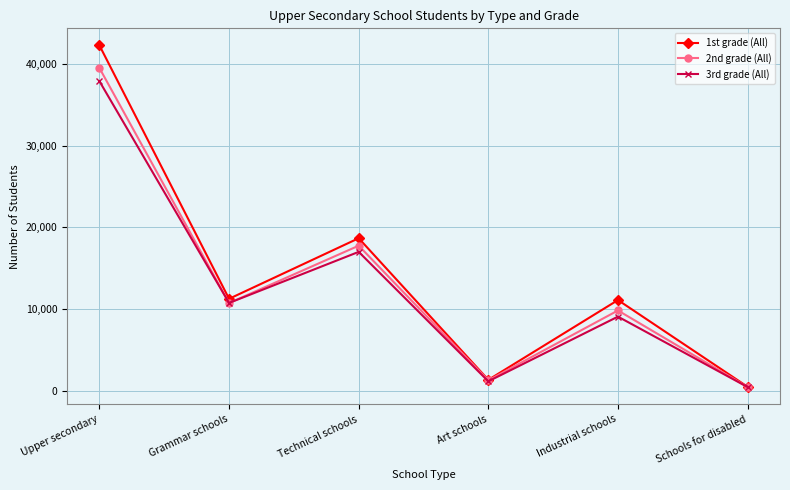

What is the difference between the 2nd grade (All) values at Art schools and Upper secondary?

38264